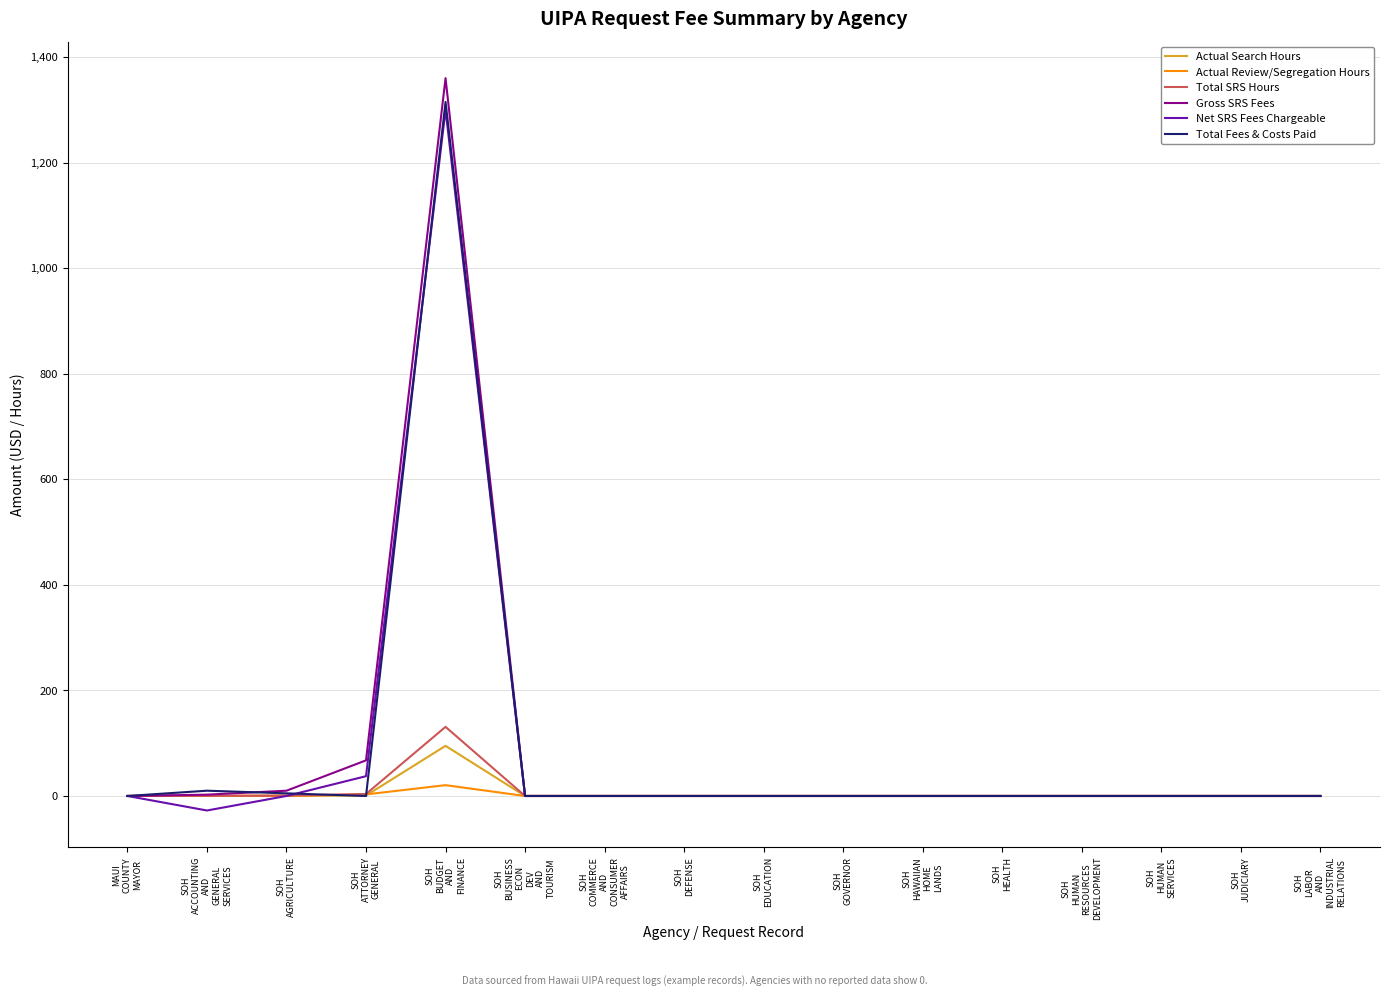

Which label corresponds to the smallest value in the chart?

SOH
ACCOUNTING
AND
GENERAL
SERVICES